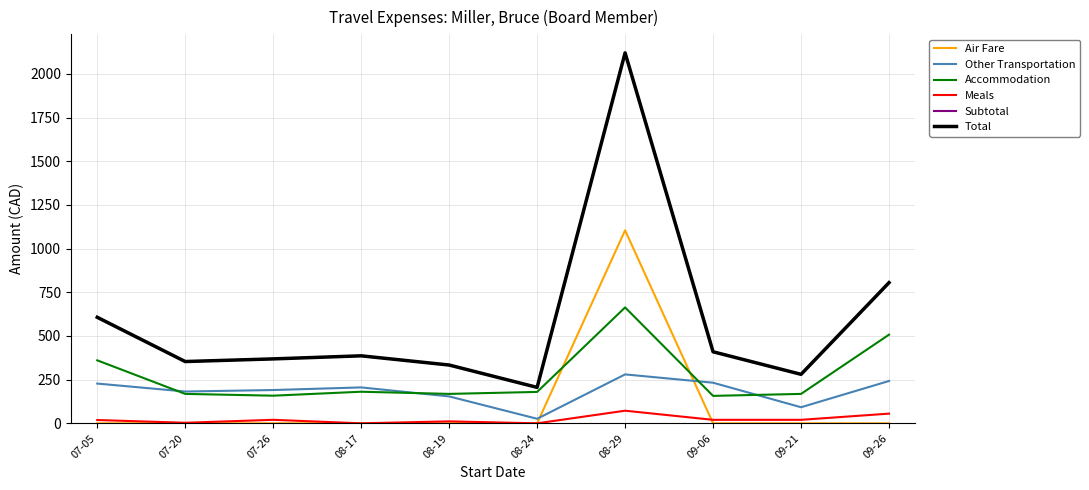

Does the chart have visible grid lines?

Yes